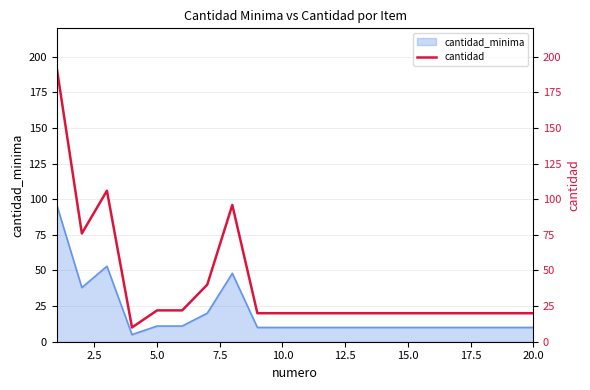

How many data points does each series have?

20